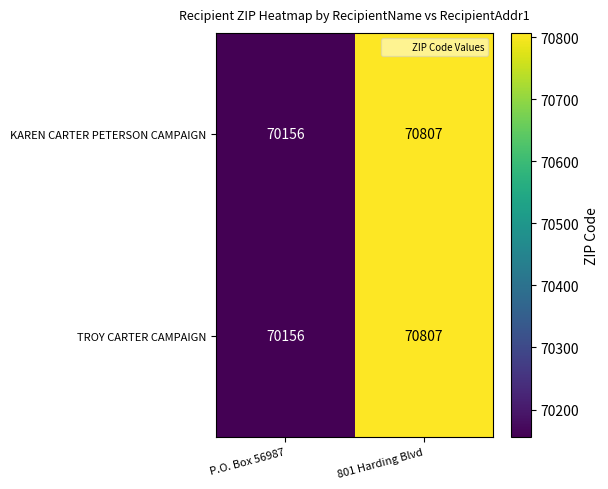

What is the sum of all TROY CARTER CAMPAIGN values?

140963